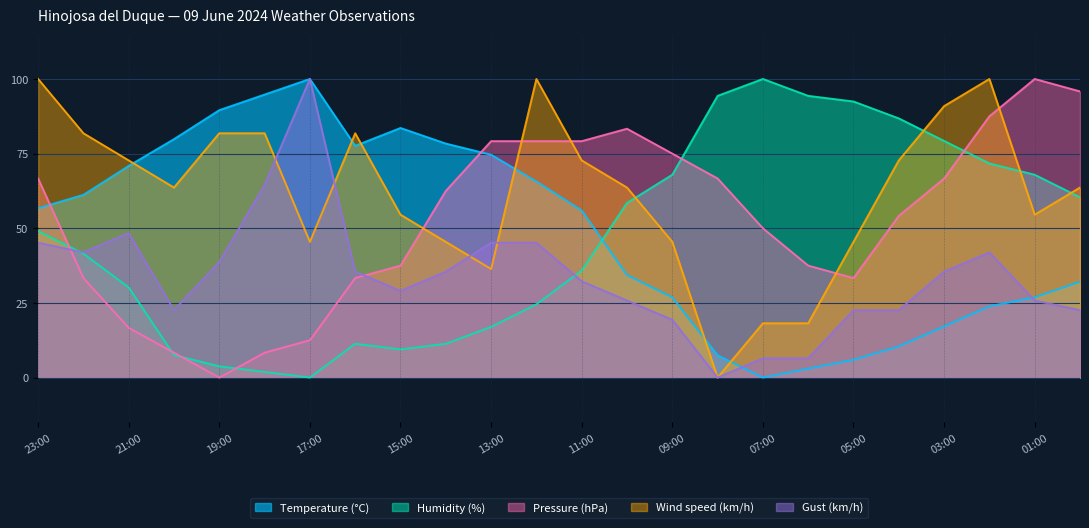

How many interior local valleys does the Temperature (°C) series have?

2